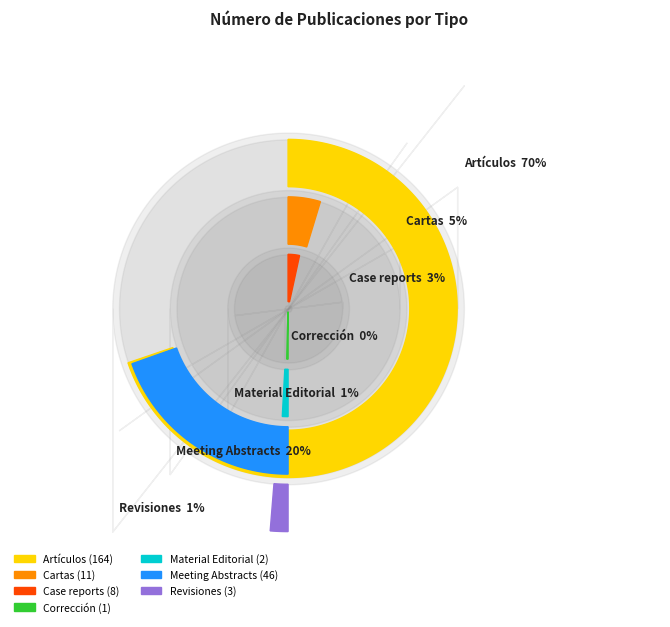

Combined, what portion of the pie is Corrección and Case reports?

3.8%